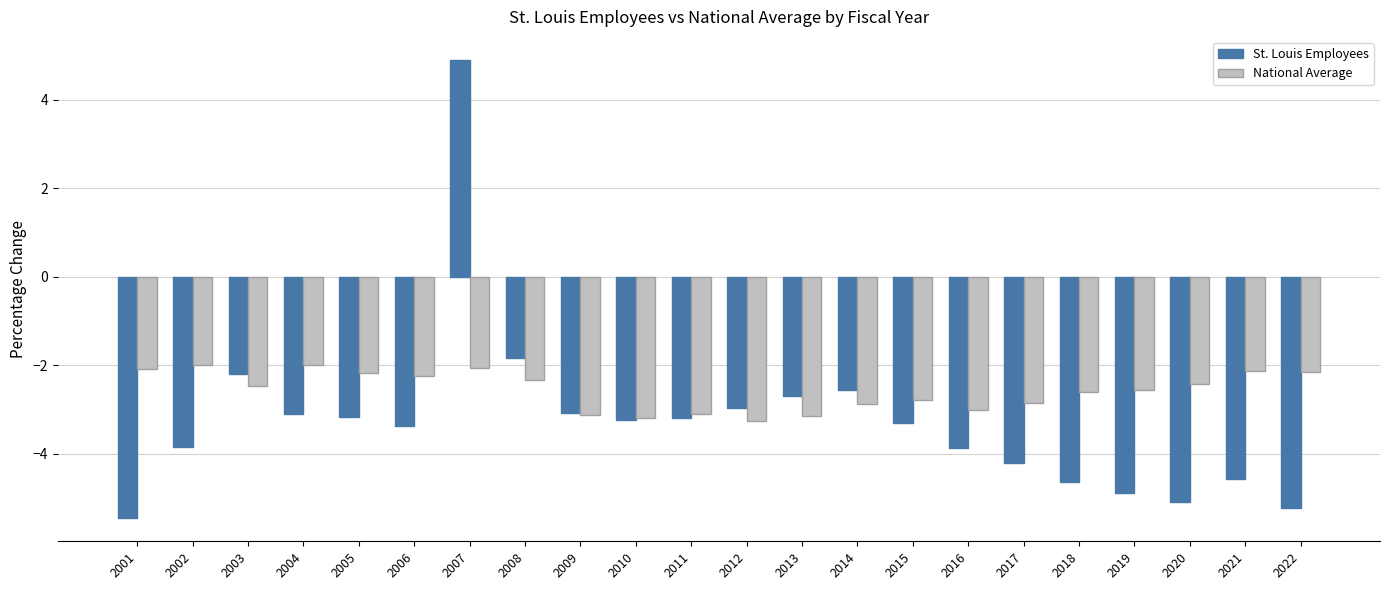

At 2007, list the series in order from largest to smallest.

St. Louis Employees, National Average